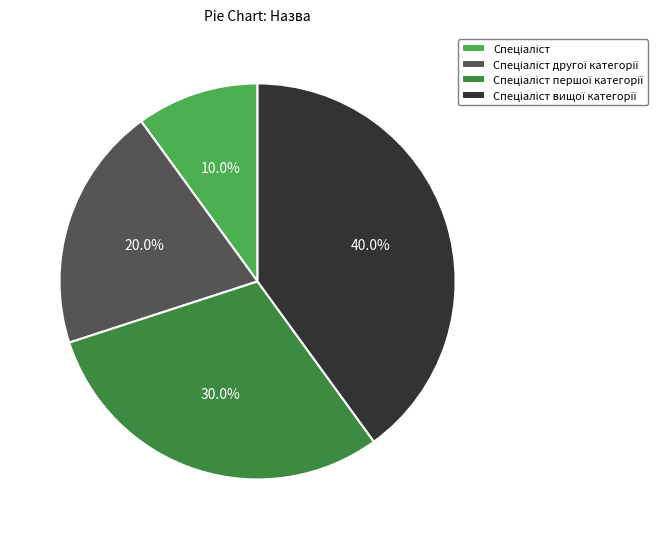

Is there a majority slice in this chart?

No